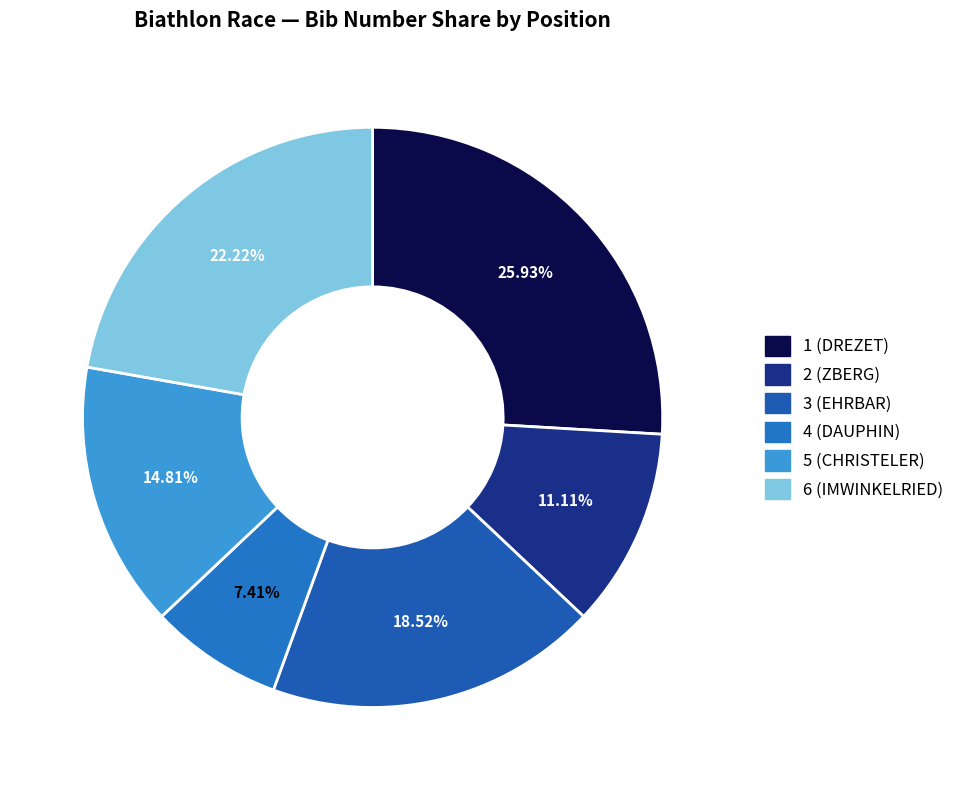

True or false: 4 (DAUPHIN) accounts for 21% of the total.

False